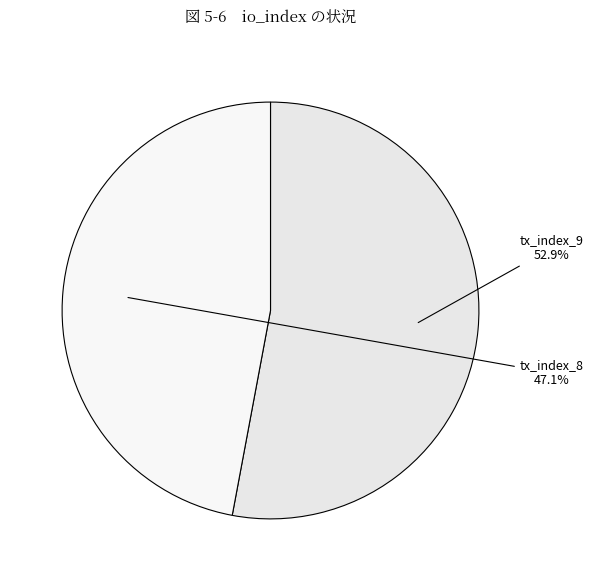

What portion of the pie excludes tx_index_8?

52.9%